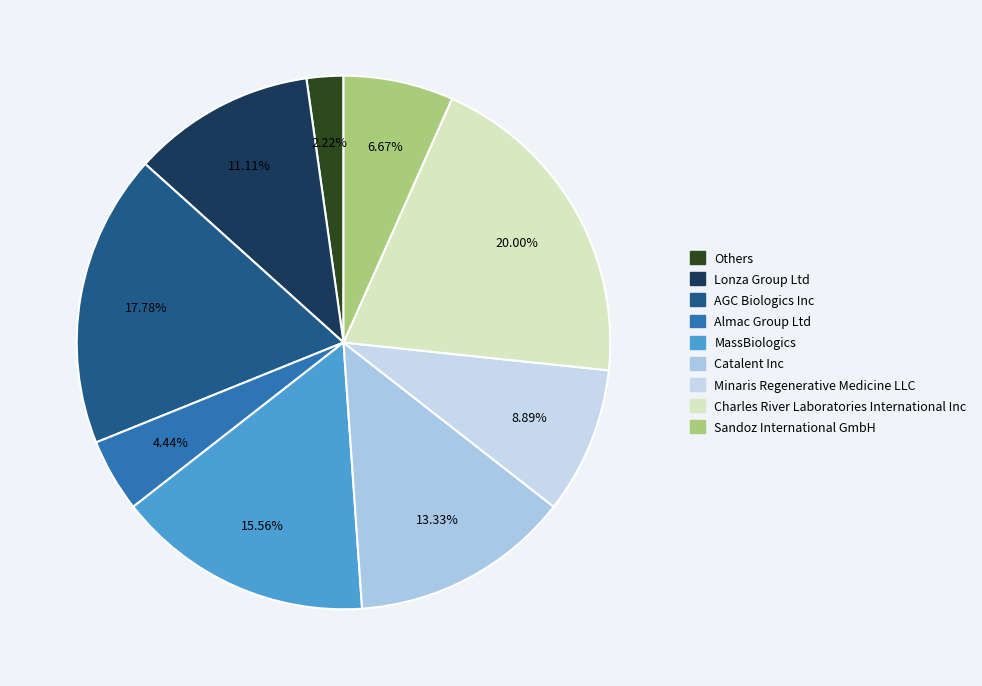

How many slices are in this pie chart?

9